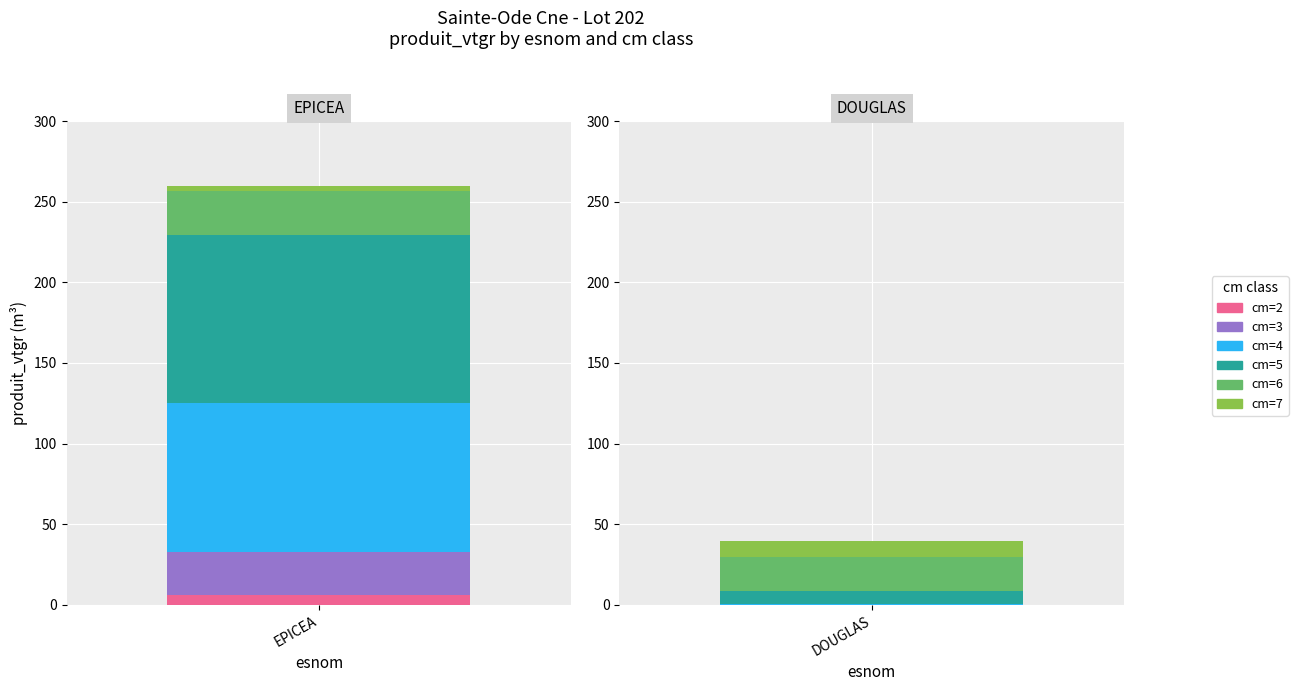

What is the sum of all EPICEA values?

259.5